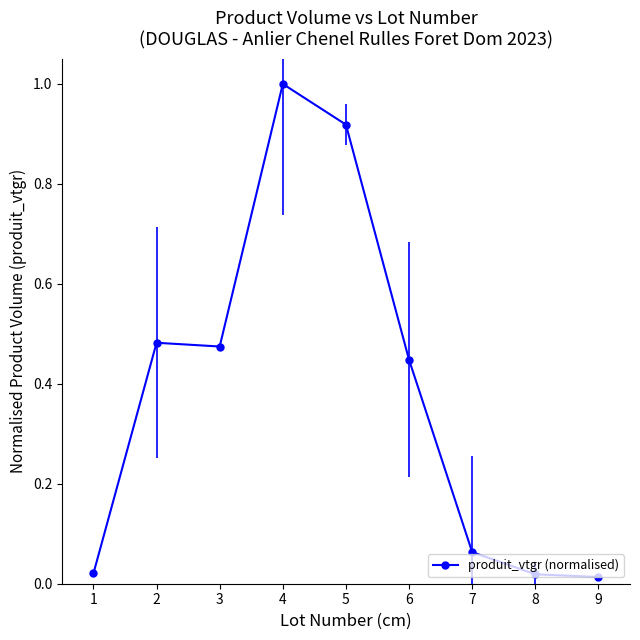

What is the sum of all values?

3.4